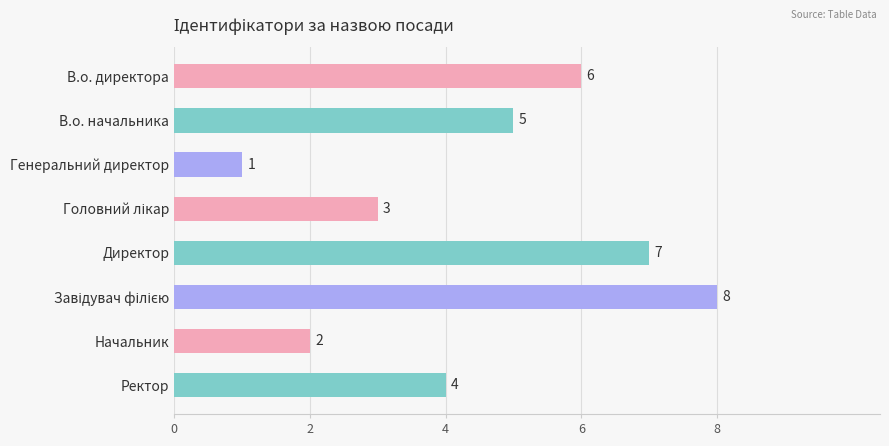

How many values are between 3 and 7?

5